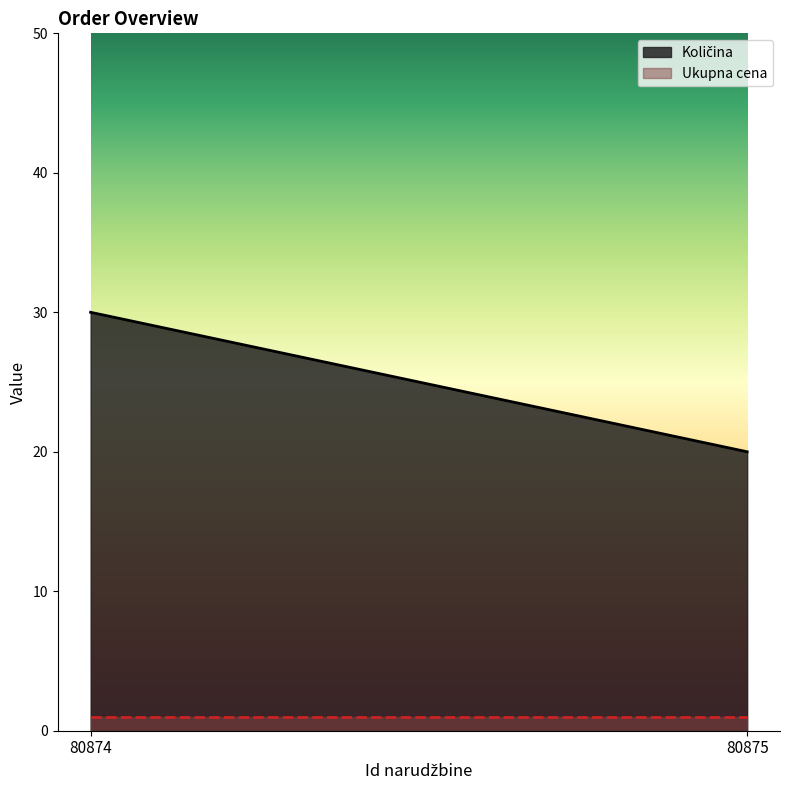

The Ukupna cena series shows 1 at 80874. True or false?

True